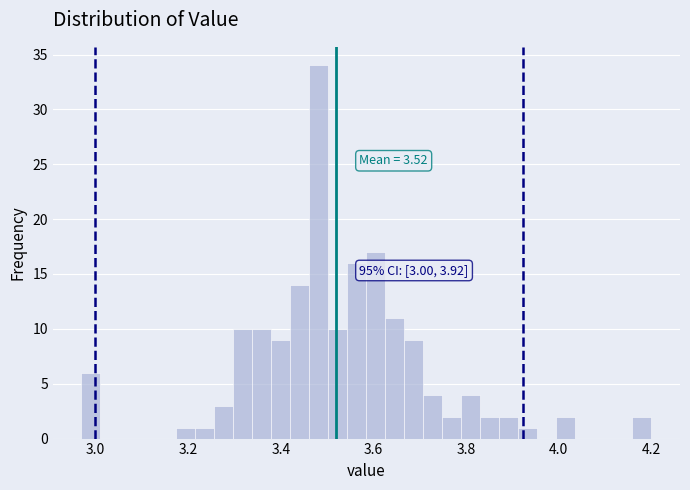

Read against the x-axis, roughly where is the centre of the tallest bar?

3.48